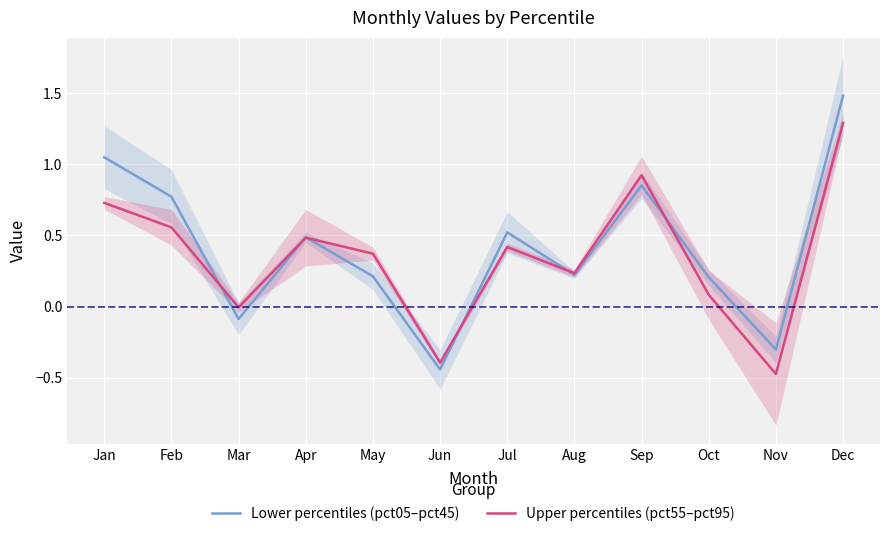

Reading left to right, list all the values displayed in this chart.

Lower percentiles (pct05–pct45): 1.0	0.8	-0.1	0.5	0.2	-0.4	0.5	0.2	0.9	0.2	-0.3	1.5
Upper percentiles (pct55–pct95): 0.7	0.6	-0.0	0.5	0.4	-0.4	0.4	0.2	0.9	0.1	-0.5	1.3